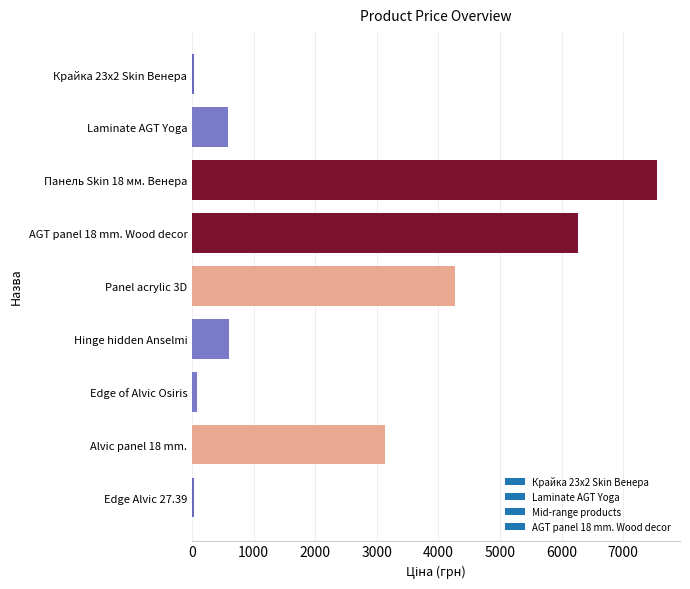

What is the difference between the maximum and minimum values?

7518.5